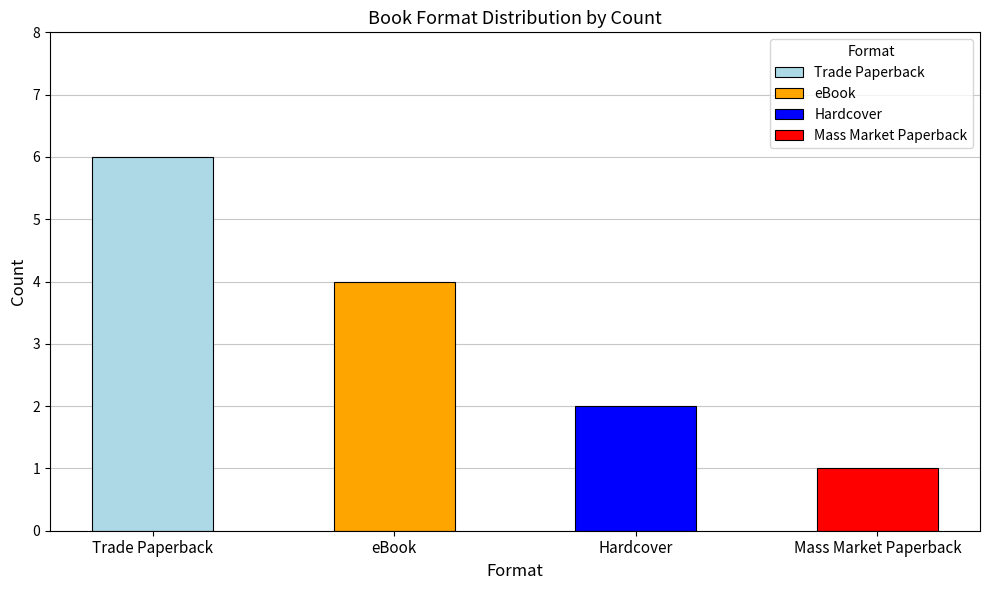

Is it true that Unique Titles equals 6 at Trade Paperback?

True